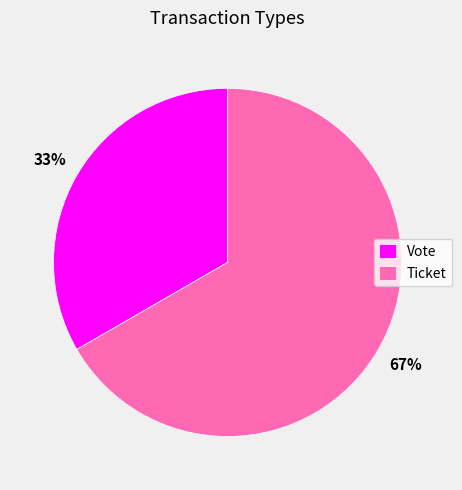

To the nearest percent, what percentage of the pie is Vote?

33%